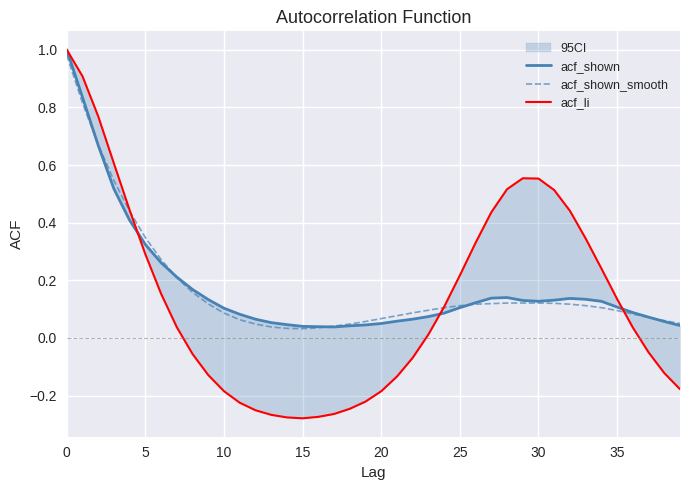

What is the highest value of the acf_li series?

1.0